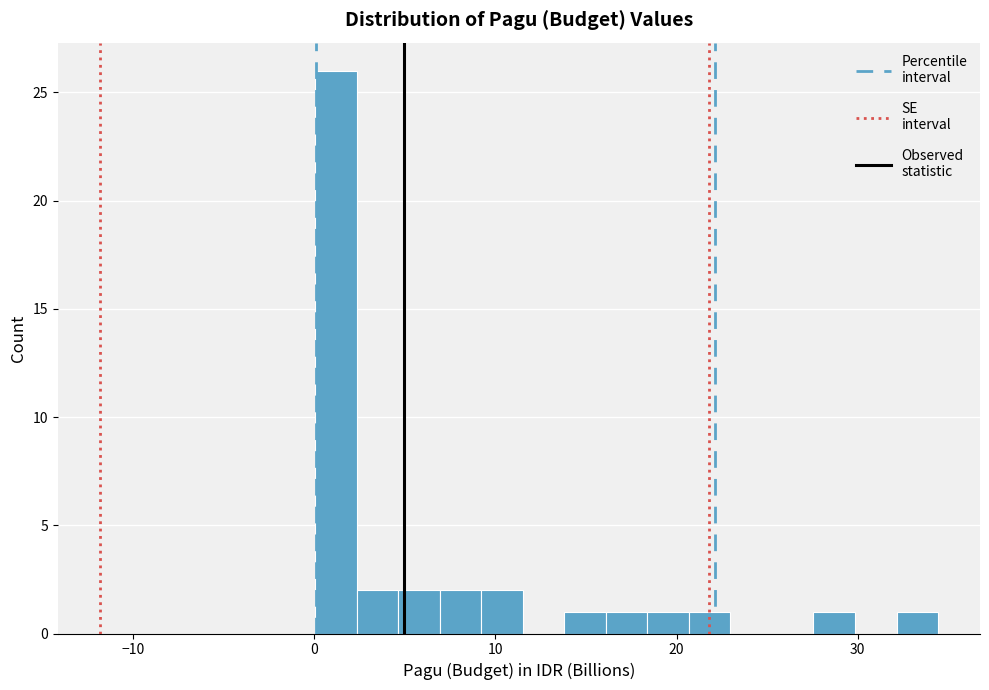

Read against the x-axis, roughly where is the centre of the tallest bar?

1